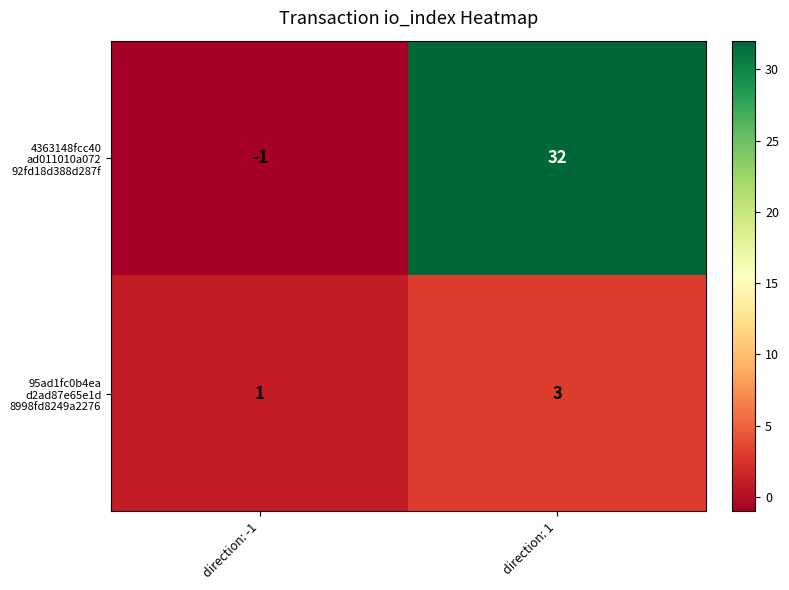

At which category does the chart reach its peak across all series?

direction: 1